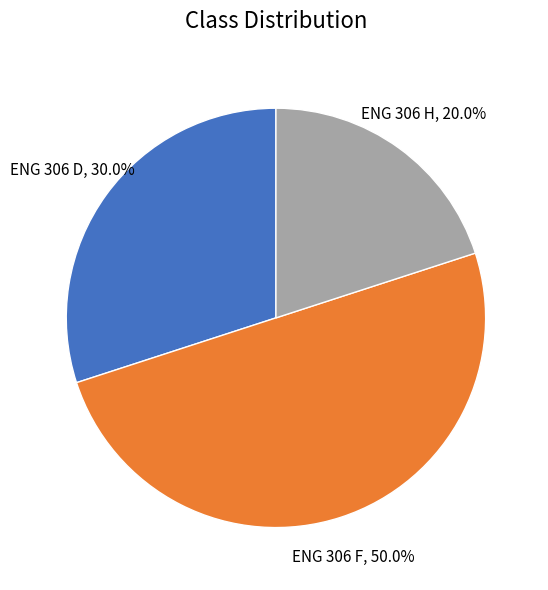

Count the number of slices in the pie.

3